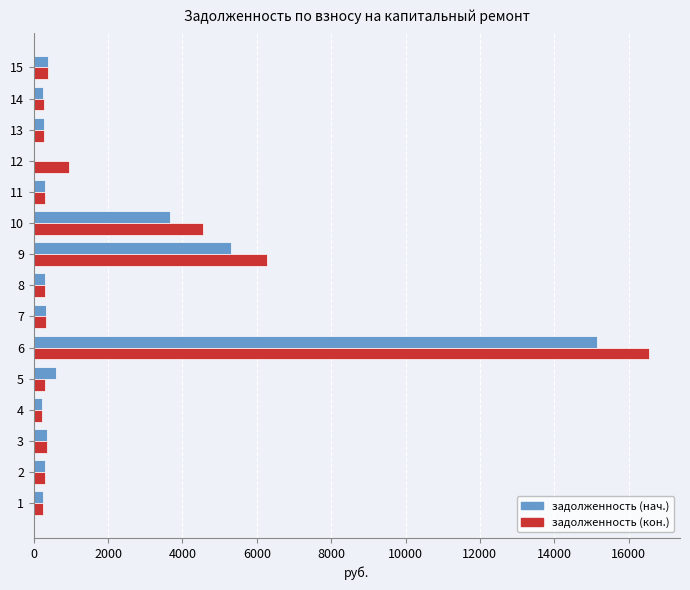

What is the highest value of the задолженность (нач.) series?

15158.1